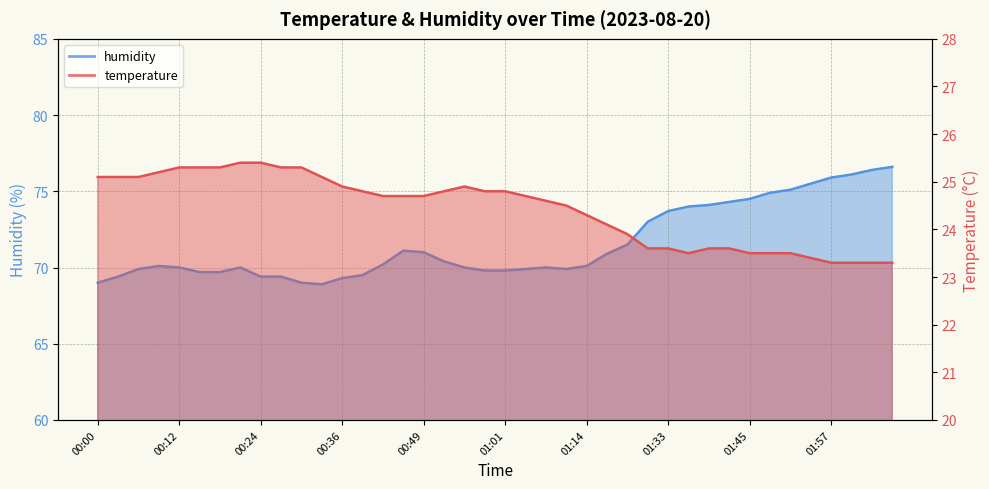

The humidity series shows 24.4 at 01:07. True or false?

False